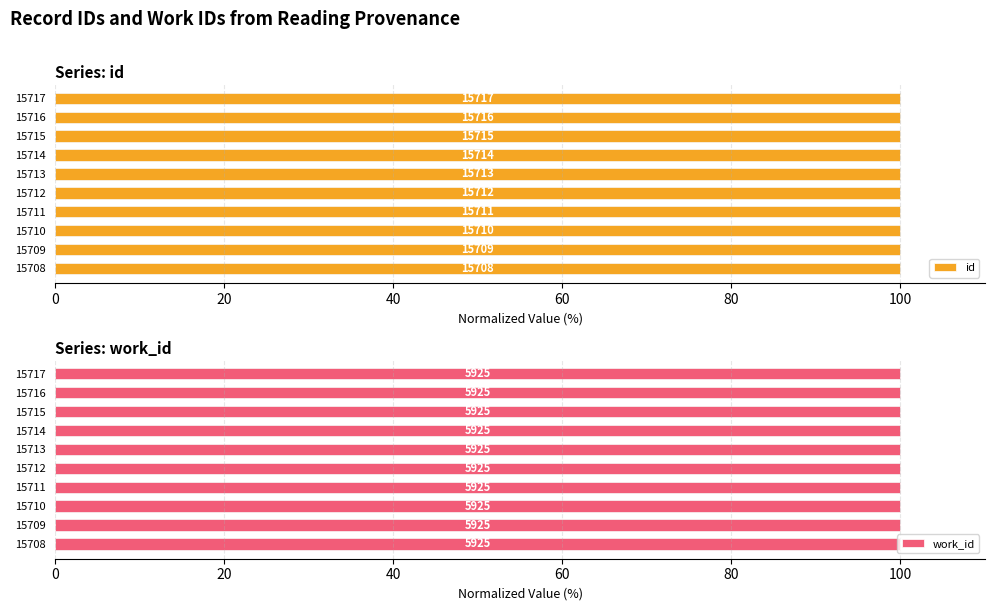

Is it true that id equals 42.3 at 15708?

False